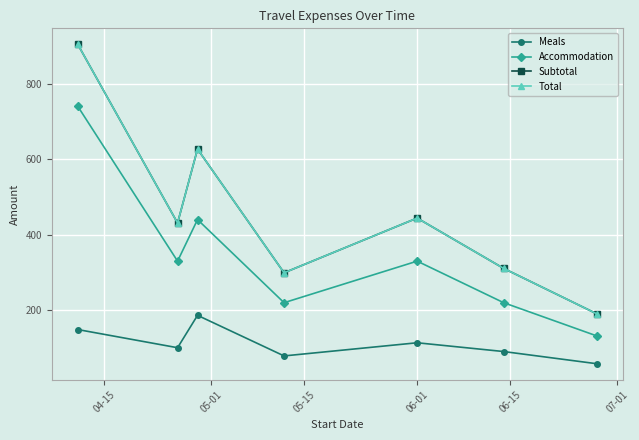

What is the difference between the second highest and minimum values in the Total series?

436.0